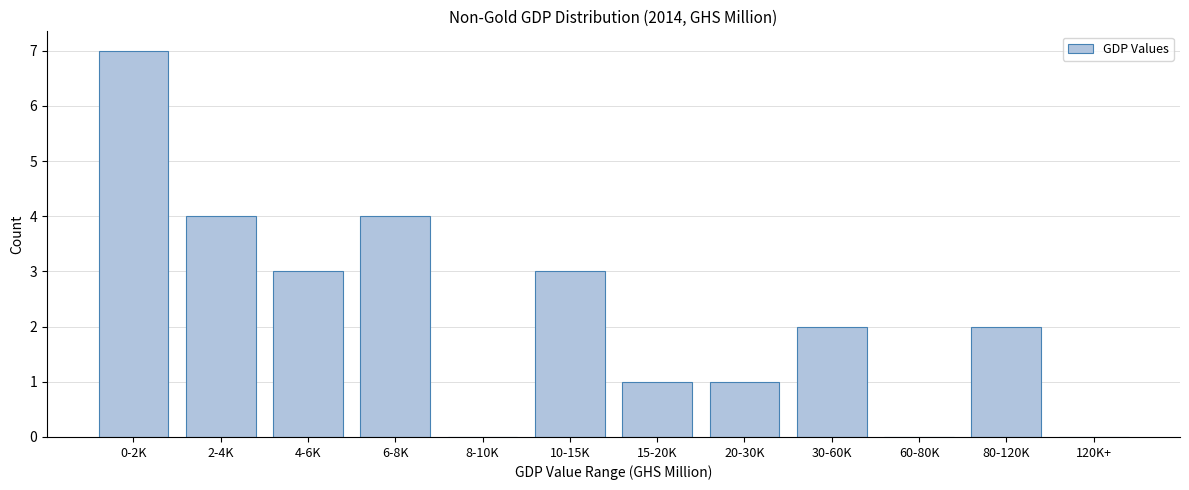

Reading left to right, list all the values displayed in this chart.

0-2K=7	2-4K=4	4-6K=3	6-8K=4	8-10K=0	10-15K=3	15-20K=1	20-30K=1	30-60K=2	60-80K=0	80-120K=2	120K+=0